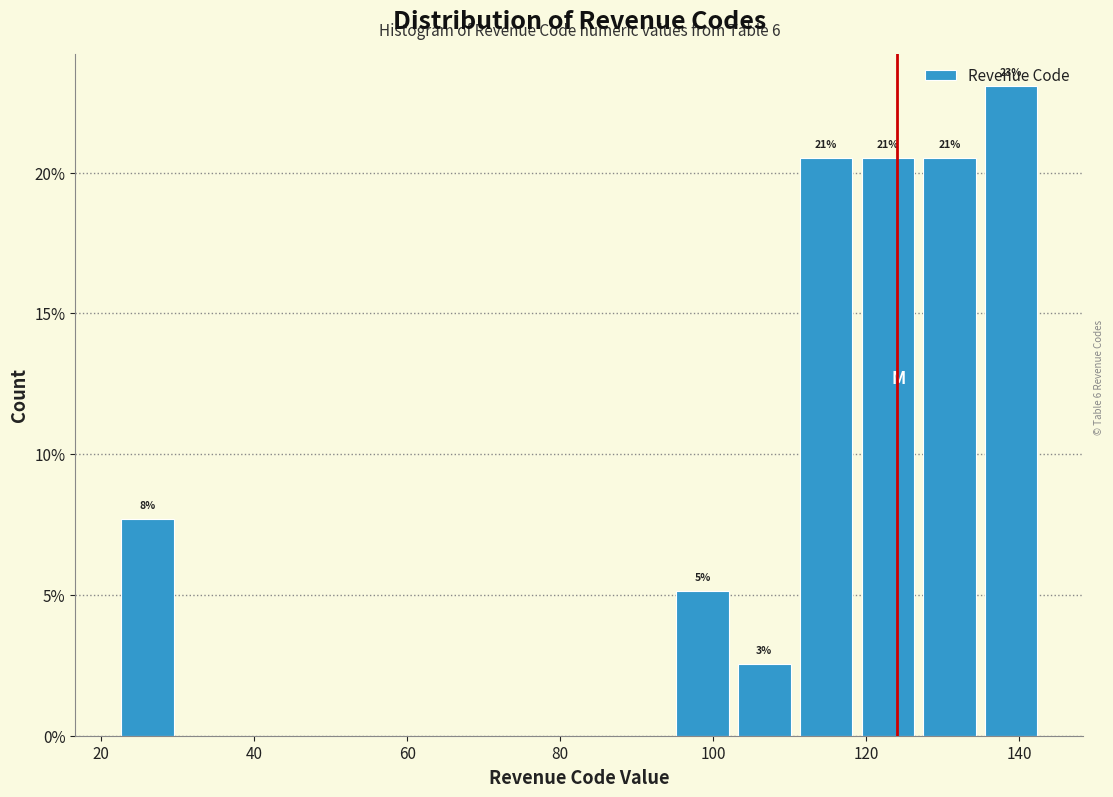

Over which range of the x-axis is the bar tallest?

134 to 144